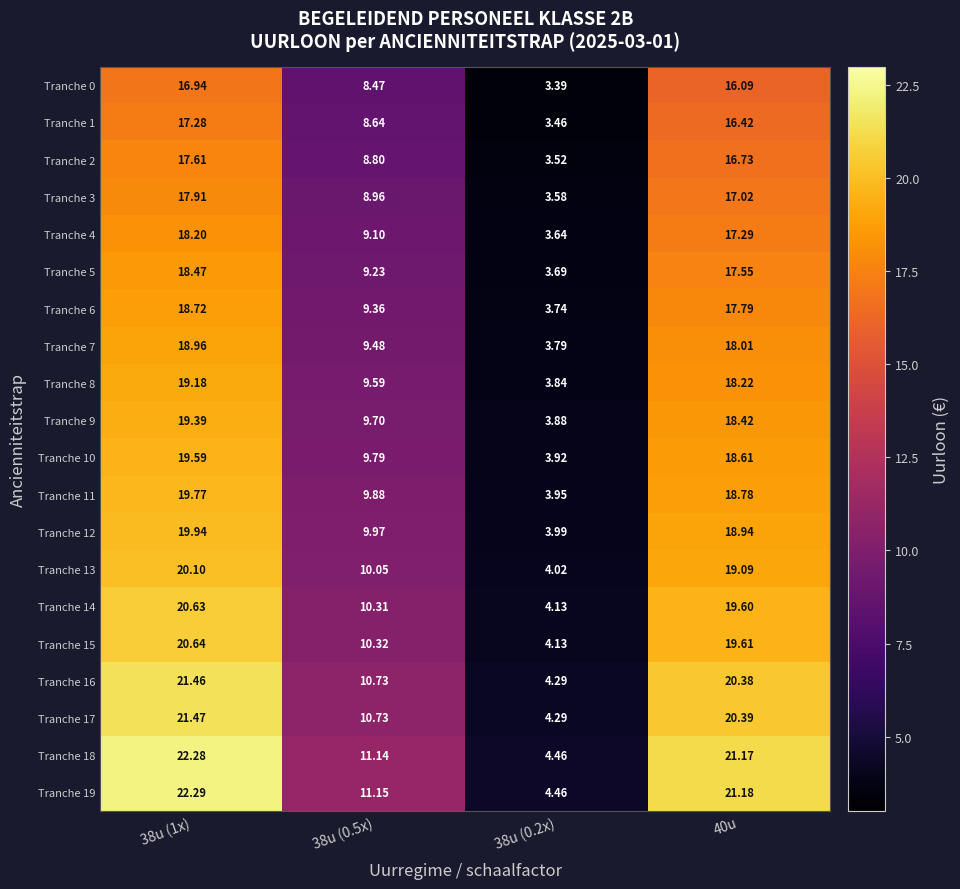

Is the value of Tranche 1 at 38u (0.2x) greater than the value of Tranche 18 at 40u?

No